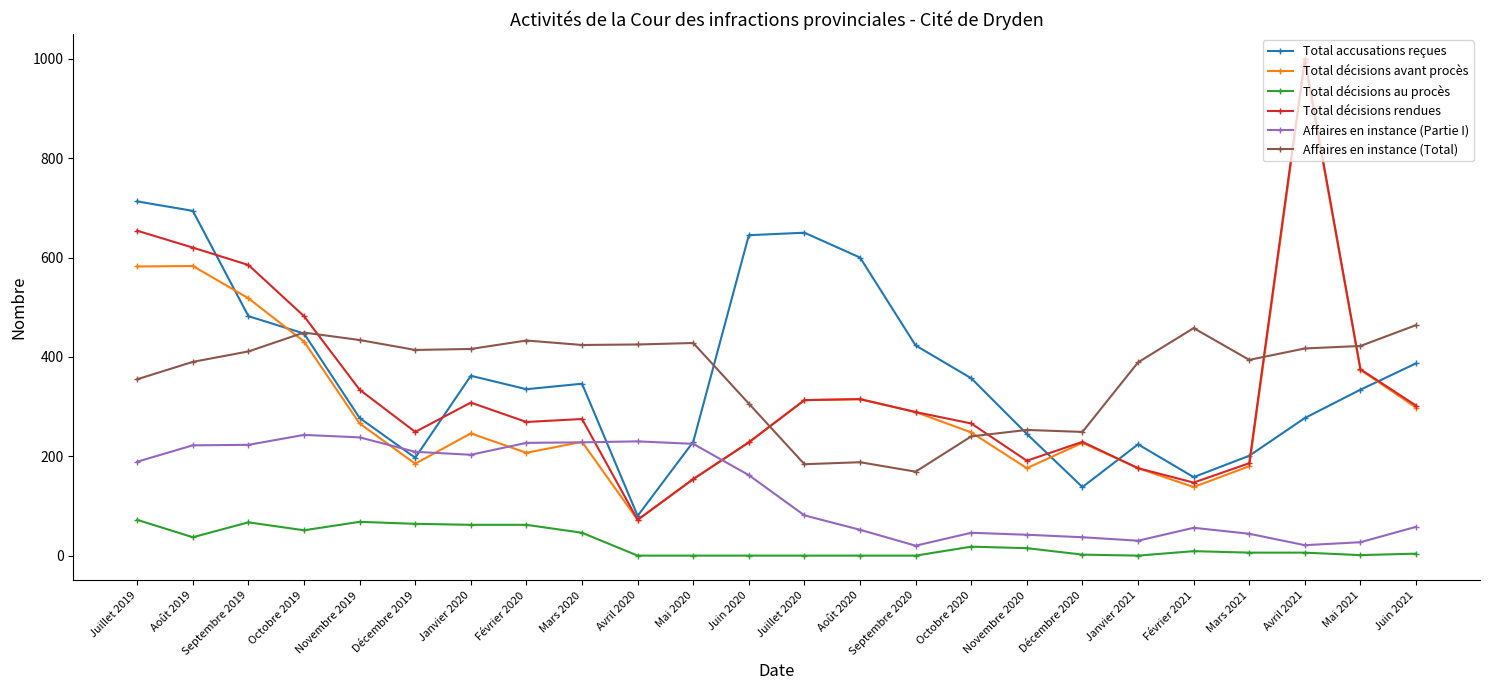

Which series has the widest spread of values?

Total décisions rendues